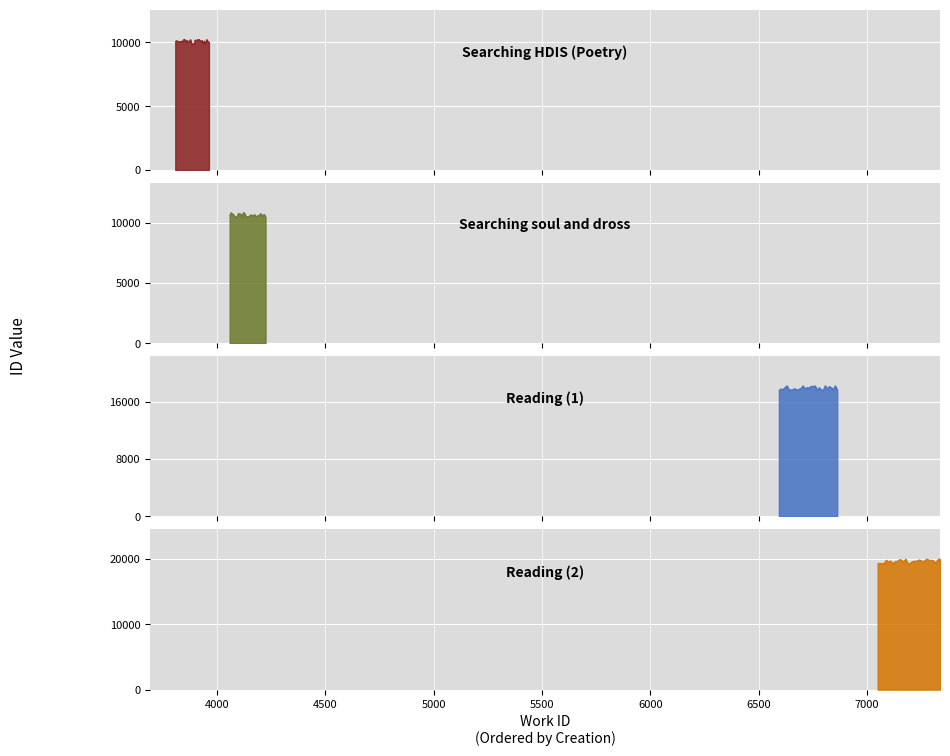

True or false: Reading (1) has a value of 4570 at work_id.

False